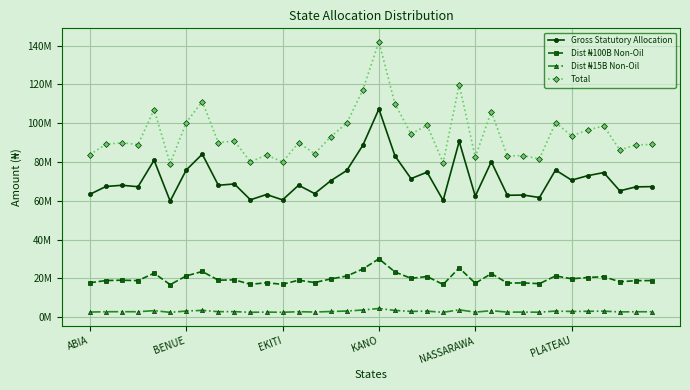

Does the chart have visible grid lines?

Yes